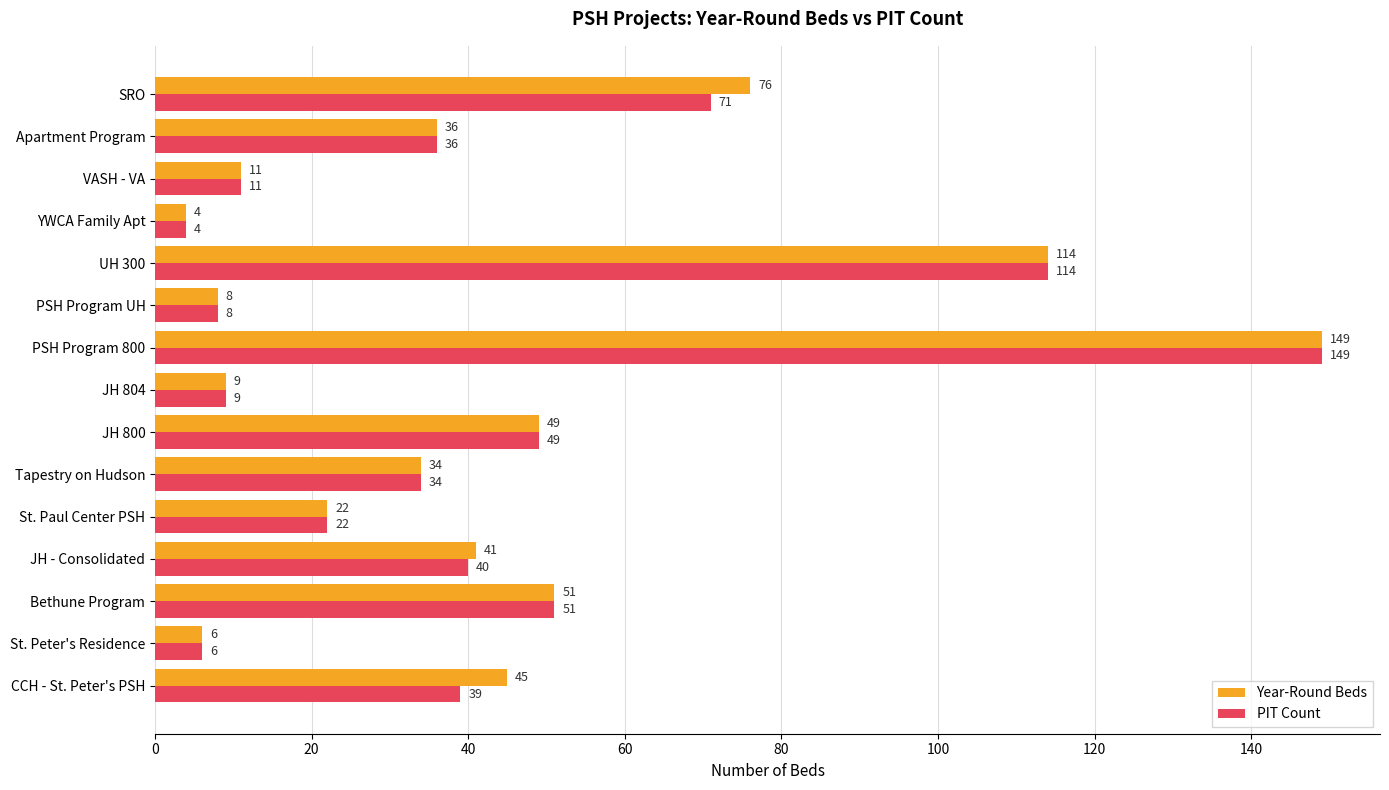

List the series in order of their overall mean, lowest first.

PIT Count, Year-Round Beds